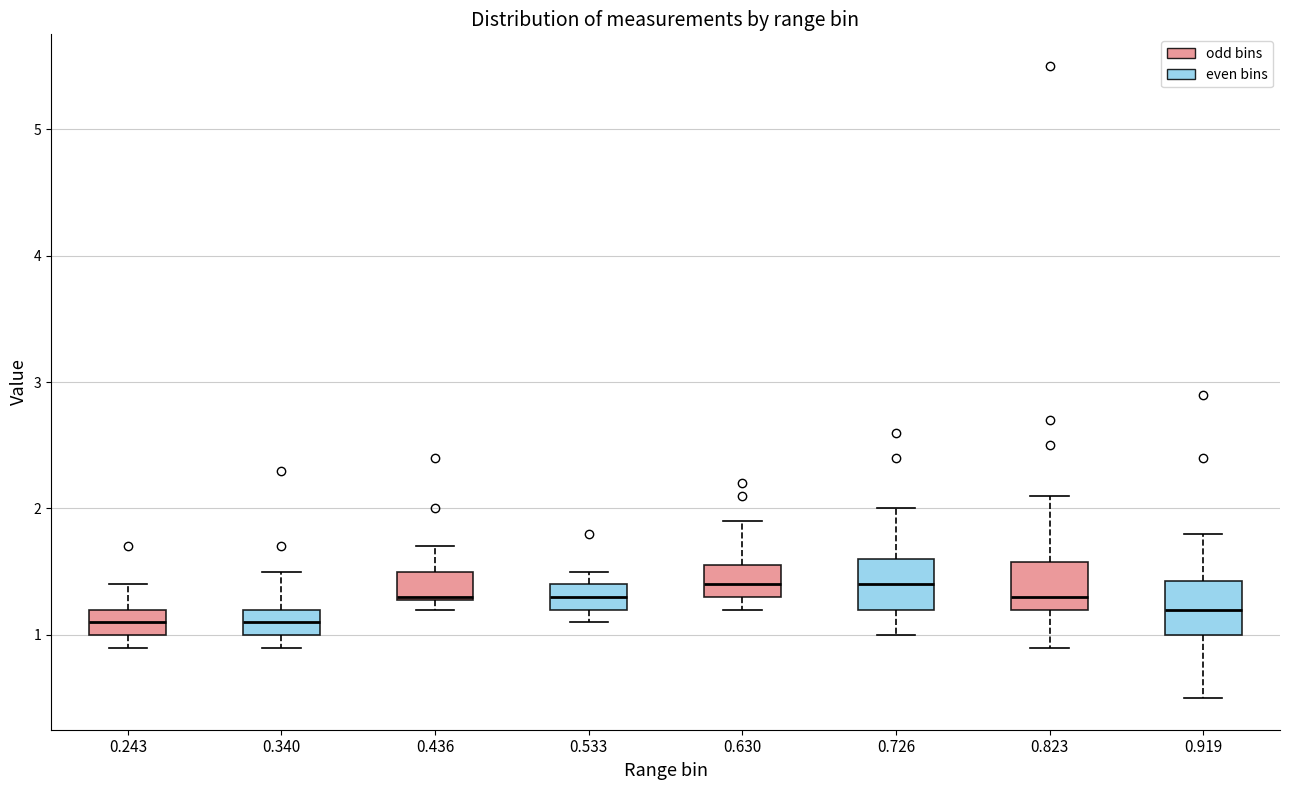

Reading left to right, transcribe this box plot: for each box, give where its median line is, the range the box spans, and where its two whiskers end, as read against the y-axis. The values are not printed on the chart, so give them approximately, as read against the axis.

0.243: median 1.1, box 1.0 to 1.2, whiskers 0.9 to 1.4
0.340: median 1.1, box 1.0 to 1.2, whiskers 0.9 to 1.5
0.436: median 1.3, box 1.3 to 1.5, whiskers 1.2 to 1.7
0.533: median 1.3, box 1.2 to 1.4, whiskers 1.1 to 1.5
0.630: median 1.4, box 1.3 to 1.6, whiskers 1.2 to 1.9
0.726: median 1.4, box 1.2 to 1.6, whiskers 1.0 to 2.0
0.823: median 1.3, box 1.2 to 1.6, whiskers 0.9 to 2.1
0.919: median 1.2, box 1.0 to 1.4, whiskers 0.5 to 1.8